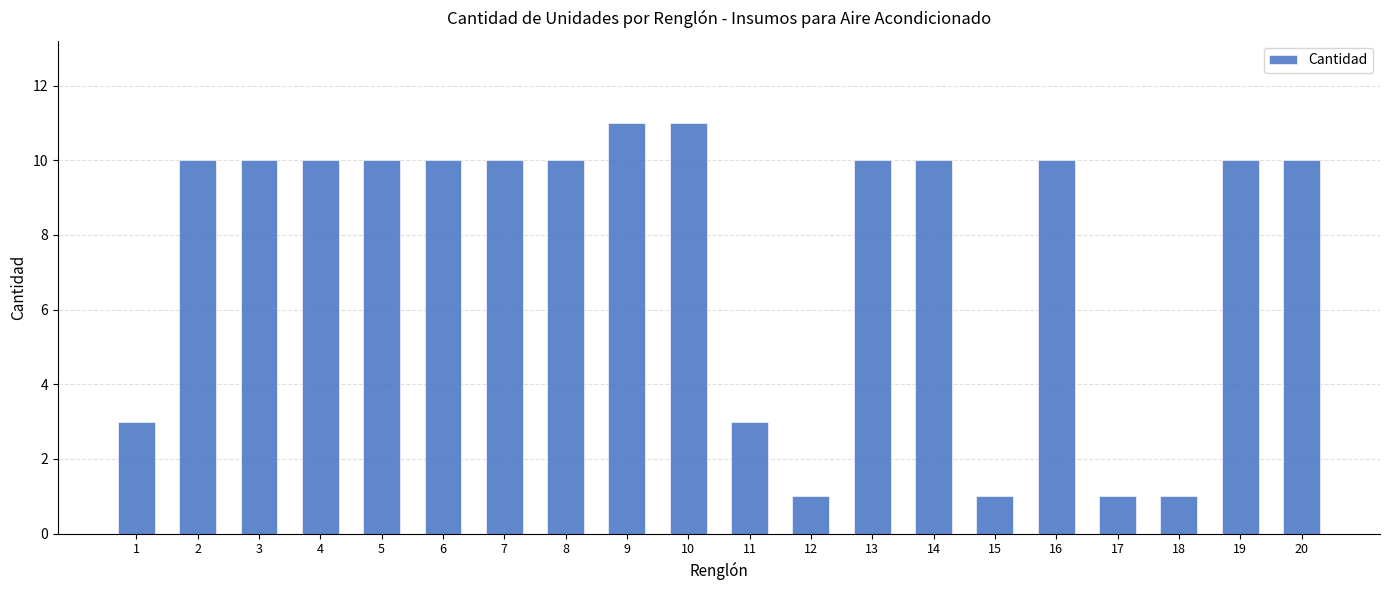

What is the greatest value displayed?

11